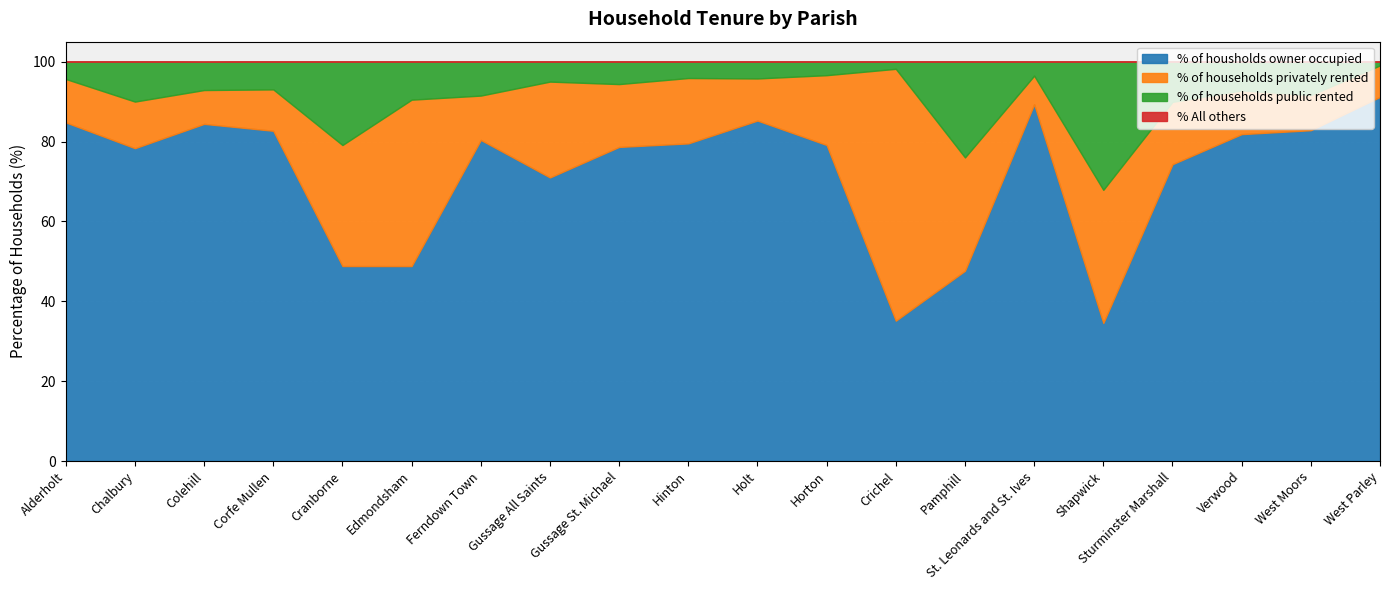

List the labels in order of % of households privately rented value, largest first.

Crichel, Edmondsham, Shapwick, Cranborne, Pamphill, Gussage All Saints, Horton, Hinton, Gussage St. Michael, Sturminster Marshall, Chalbury, Ferndown Town, Verwood, Alderholt, Holt, Corfe Mullen, West Moors, Colehill, West Parley, St. Leonards and St. Ives